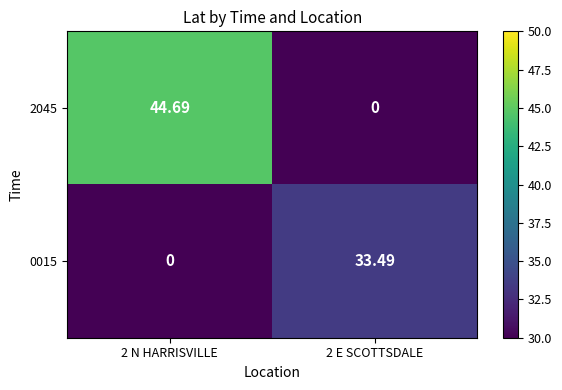

At how many categories does at least one series exceed 34?

1